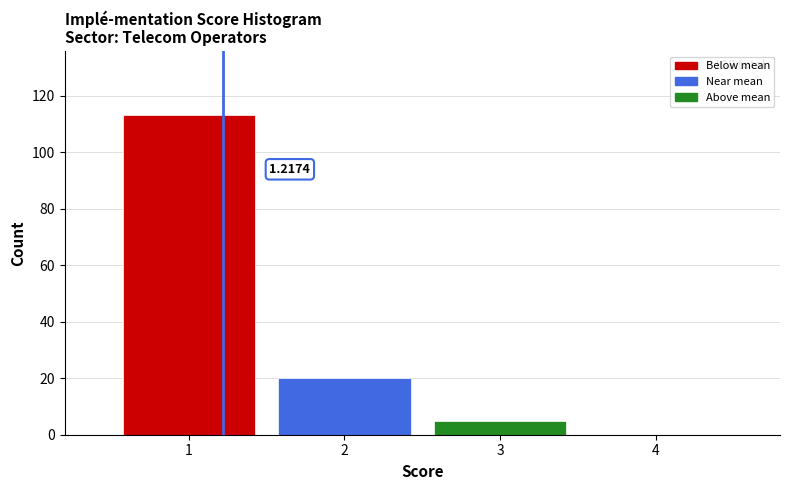

Over which range of the x-axis is the bar tallest?

0.5 to 1.5